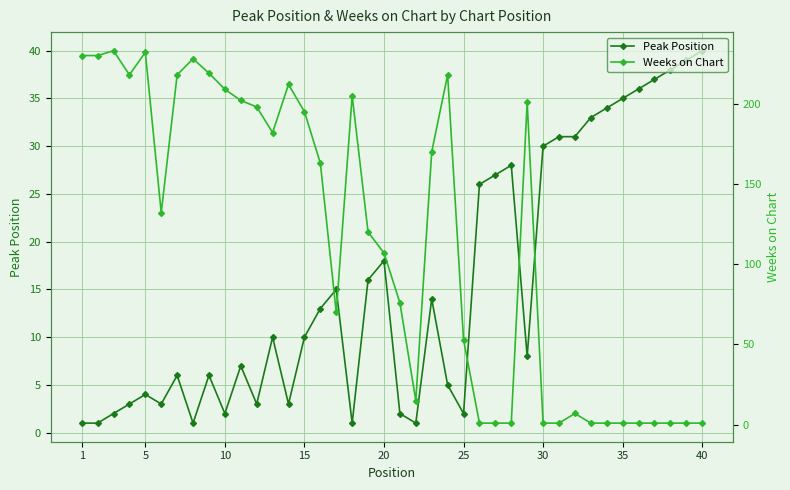

Which series ends up on top after the final intersection of Peak Position and Weeks on Chart?

Peak Position